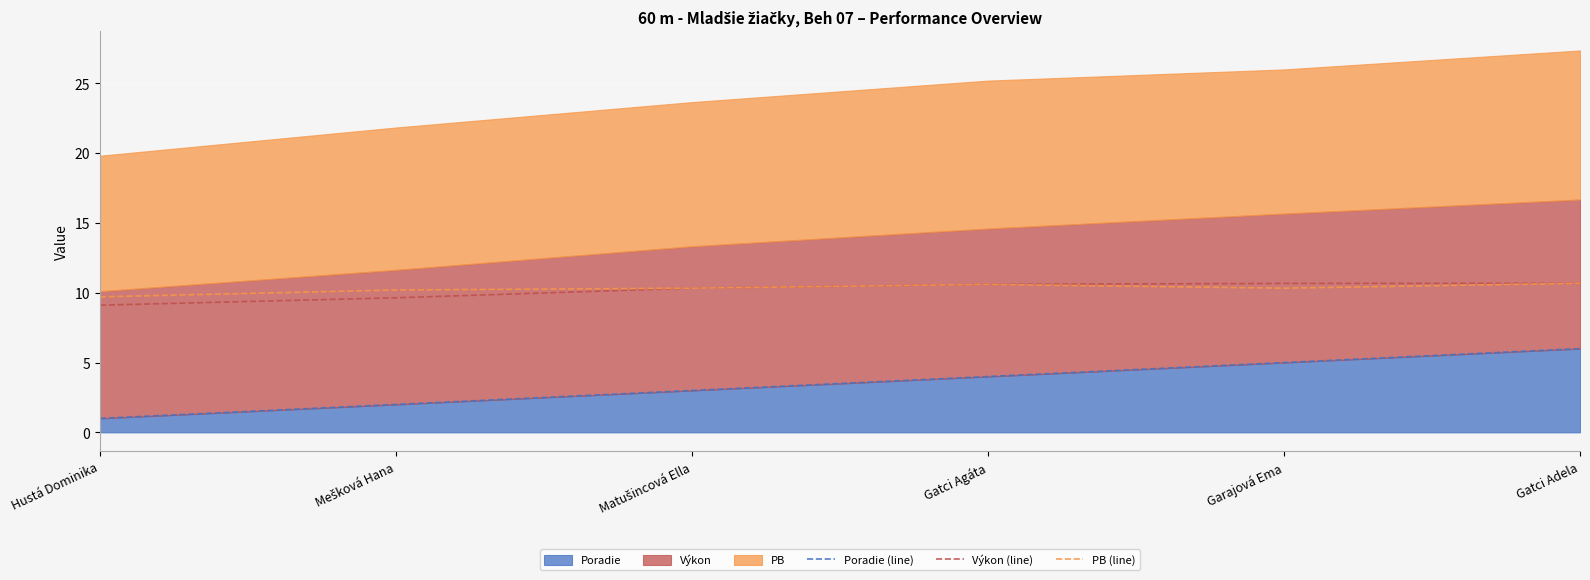

Rank the series at Gatci Agáta from lowest to highest value.

Poradie (line), Výkon (line), PB (line)